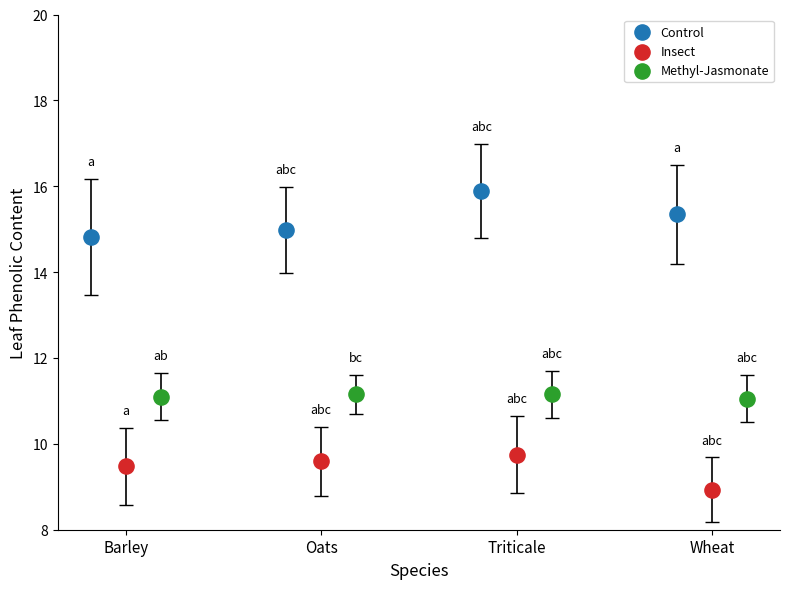

What are all the series names shown in the legend?

Control, Insect, Methyl-Jasmonate